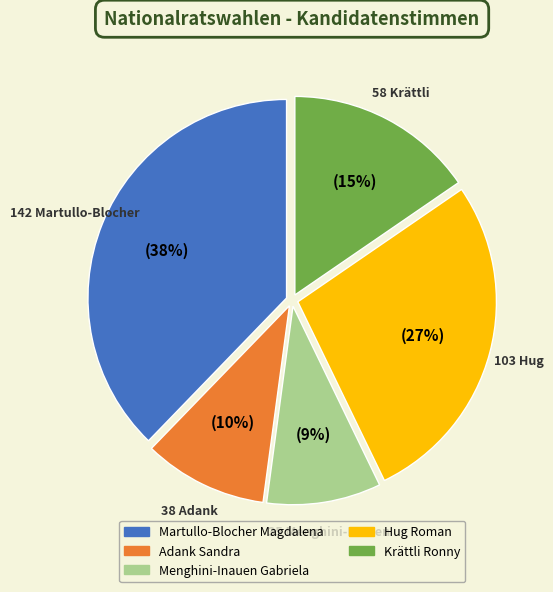

Approximately how many times larger is the value at Martullo-Blocher Magdalena compared to Hug Roman?

1.4